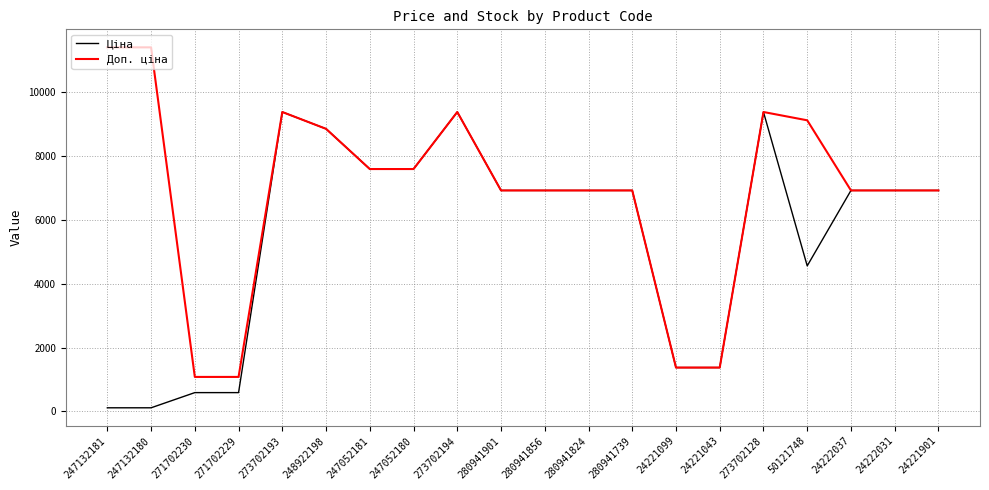

Which series has the largest total across all categories?

Доп. ціна